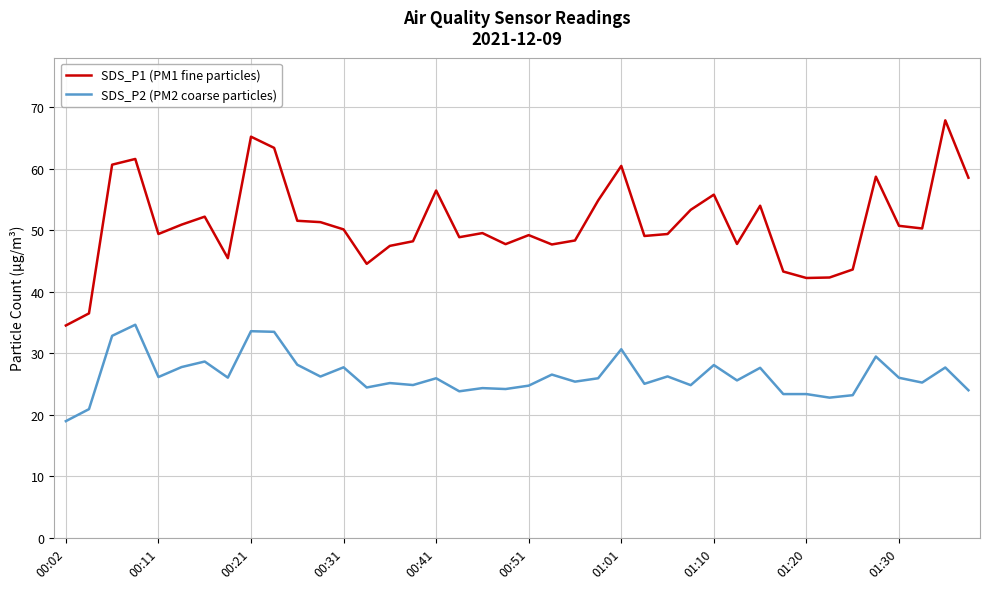

In SDS_P1 (PM1 fine particles), how many points are higher than both neighbors (excluding endpoints)?

11